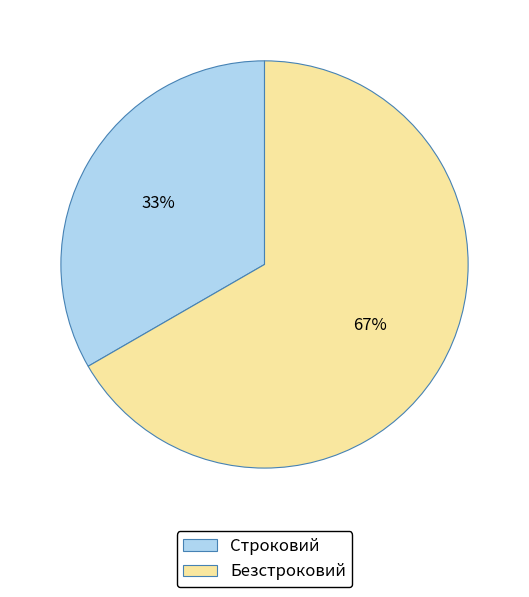

Is there a majority slice in this chart?

Yes